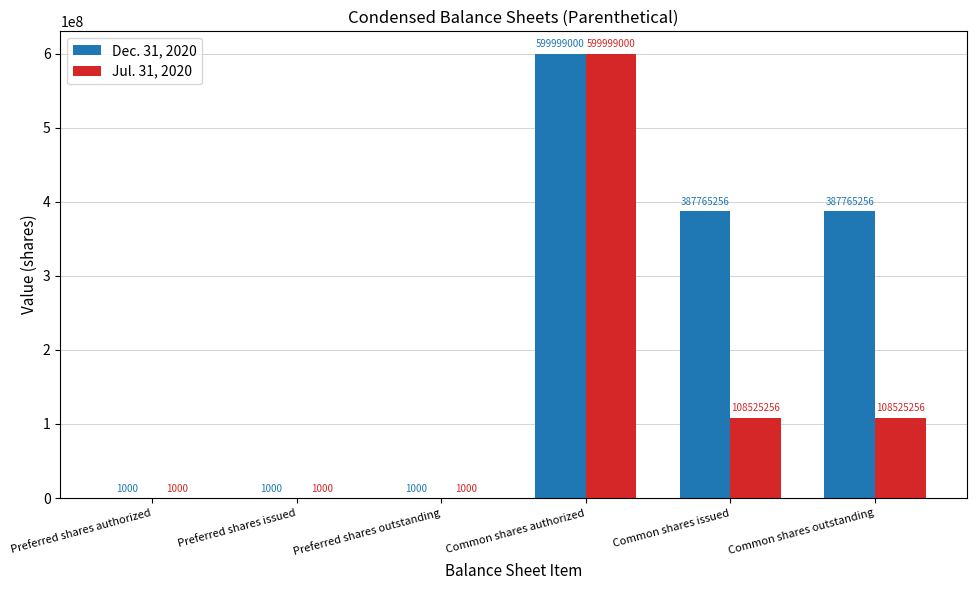

What is the sum of the Dec. 31, 2020 values at Preferred shares authorized and Common shares outstanding?

387766256